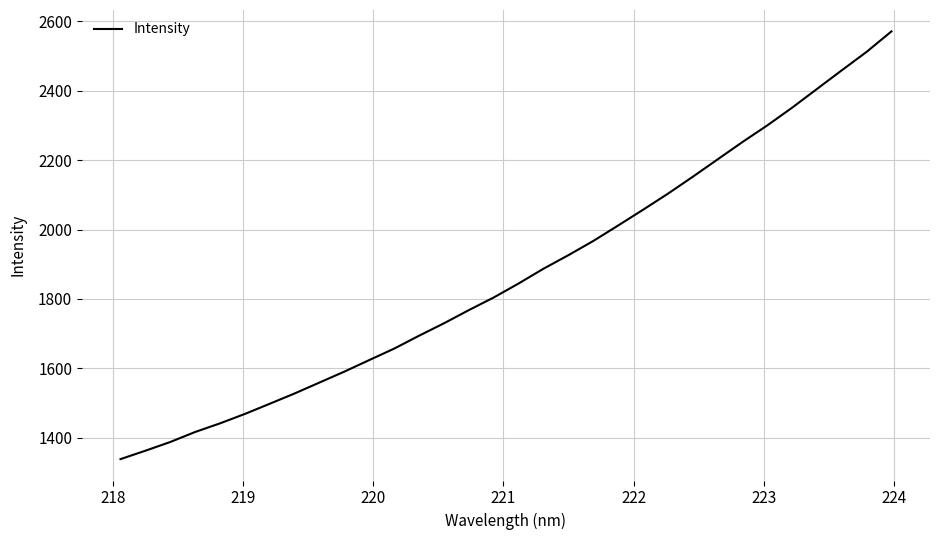

What is the minimum value shown in the chart?

1338.3